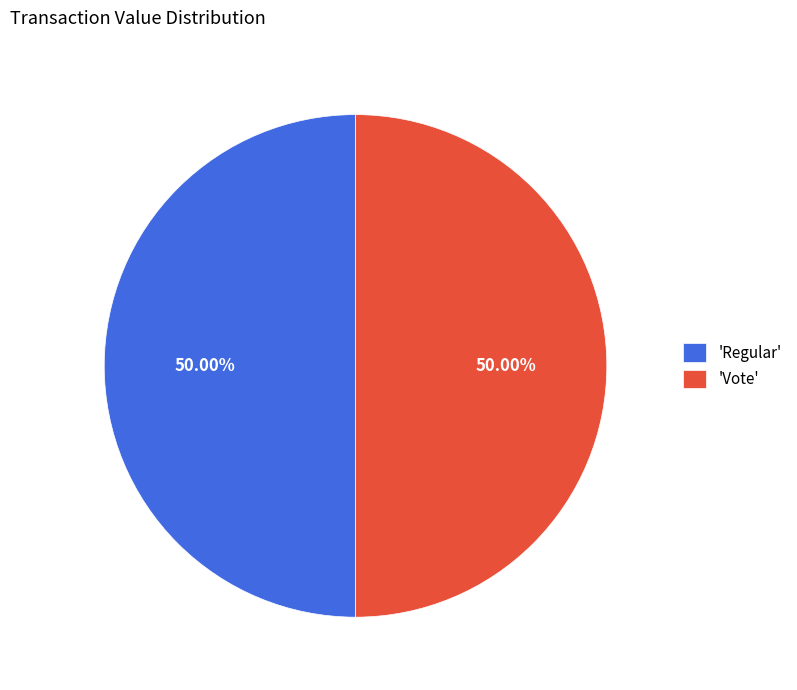

Approximately how many times larger is the value at 'Regular' compared to 'Vote'?

1.0